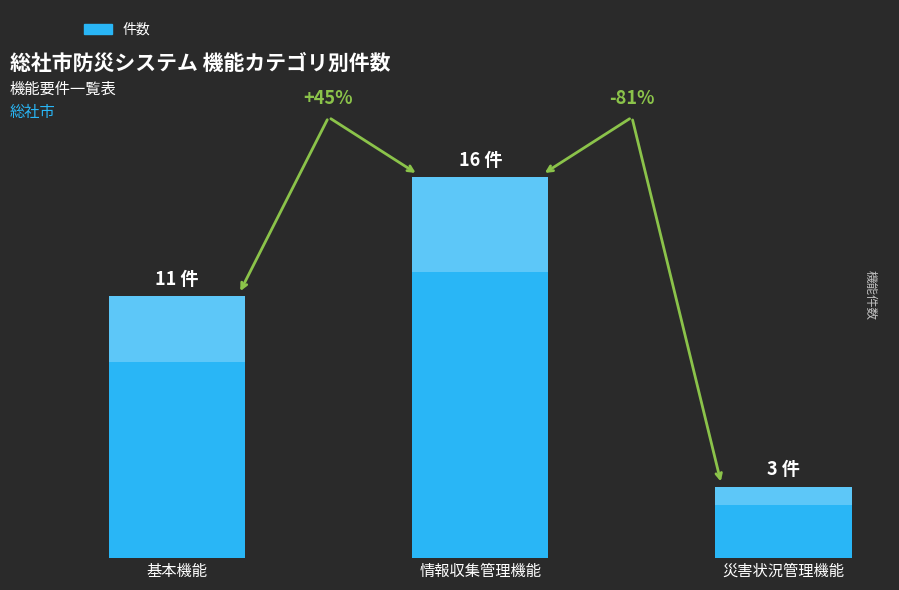

What is the ratio of the value at 災害状況管理機能 to the value at 基本機能?

0.3